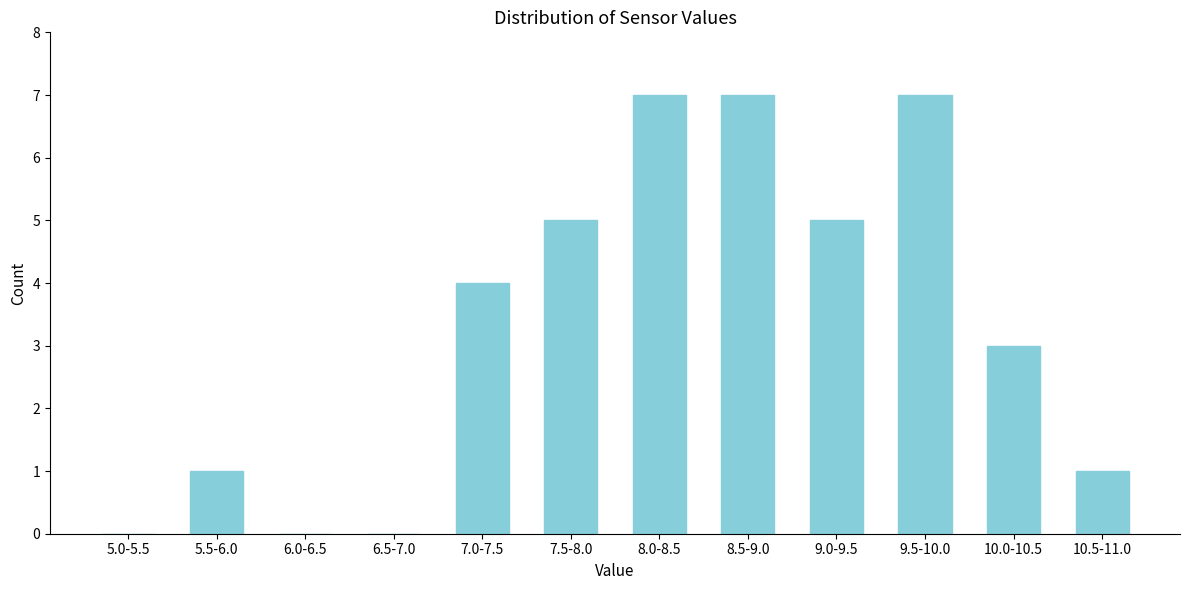

Reading left to right, transcribe all the data shown in this chart.

5.0-5.5=0	5.5-6.0=1	6.0-6.5=0	6.5-7.0=0	7.0-7.5=4	7.5-8.0=5	8.0-8.5=7	8.5-9.0=7	9.0-9.5=5	9.5-10.0=7	10.0-10.5=3	10.5-11.0=1